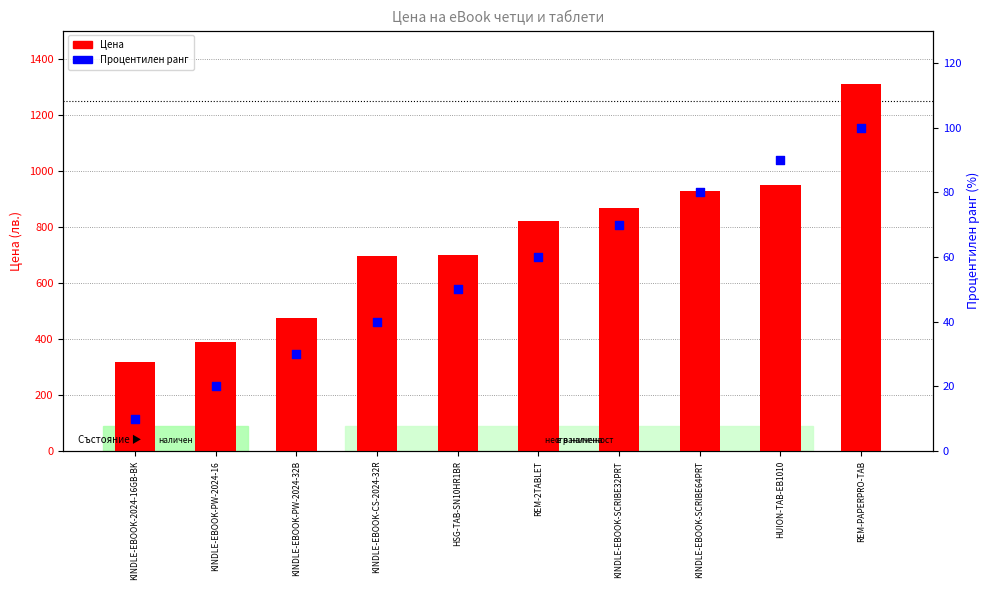

Which series has the largest total across all categories?

Цена